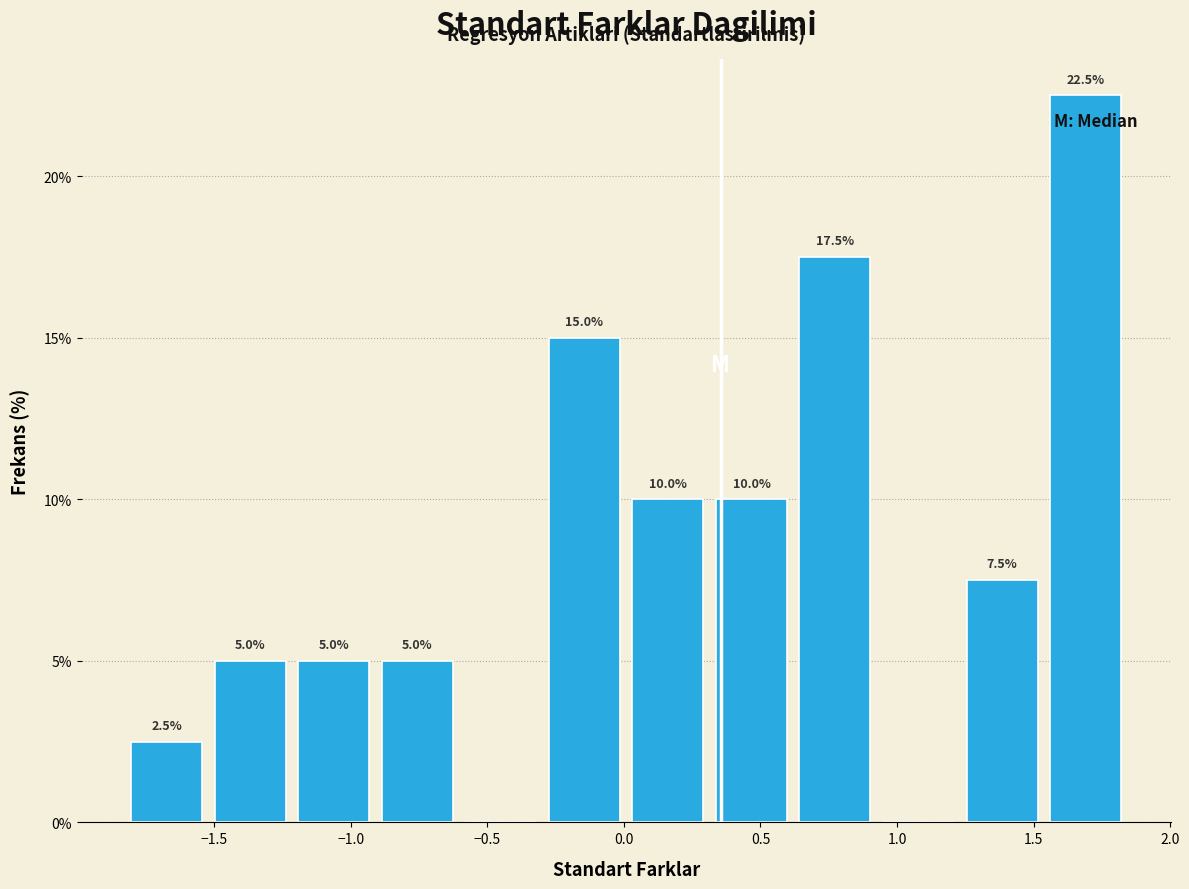

Which range on the x-axis has the tallest bar?

1.55 to 1.85